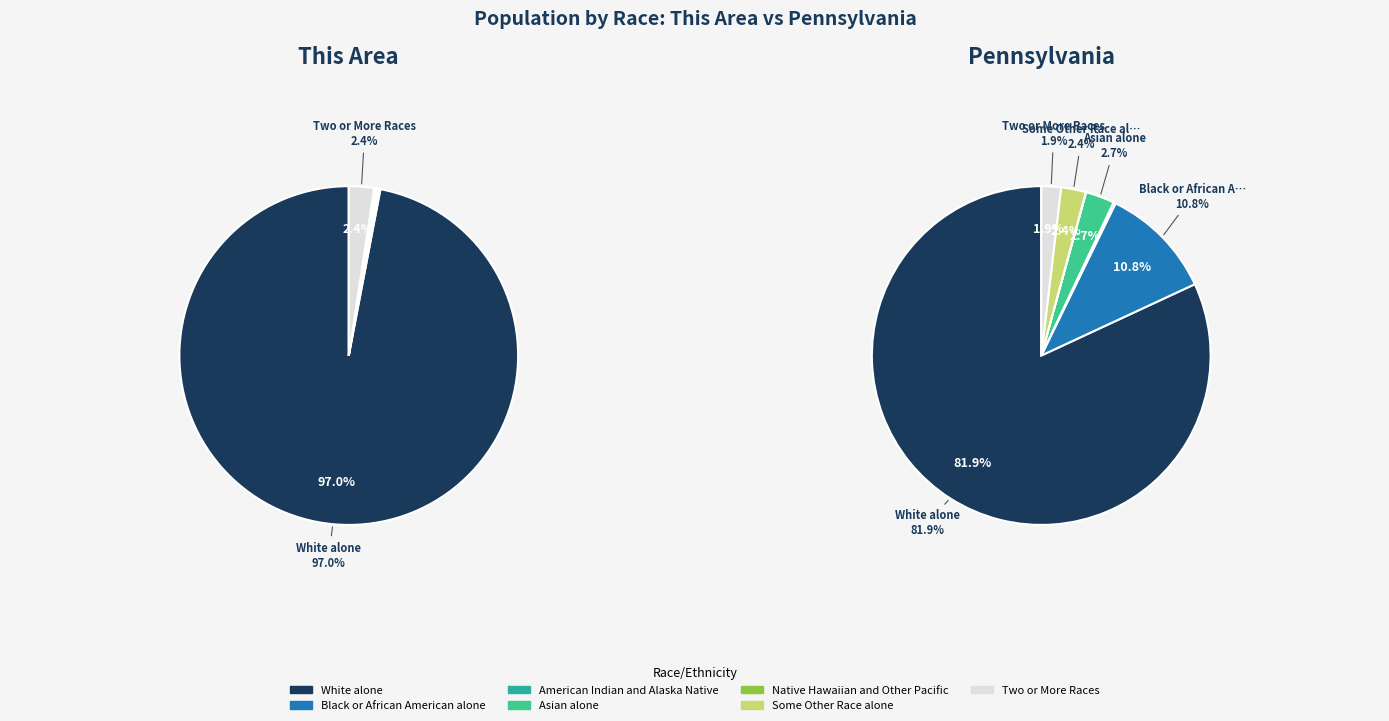

Is the sum of Some Other Race alone and Native Hawaiian and Other Pacific greater than half?

No